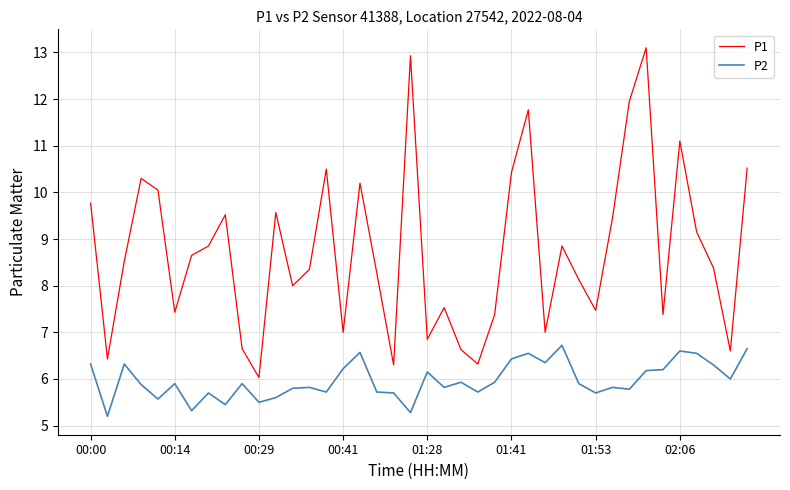

Rank the series by their average value, from highest to lowest.

P1, P2